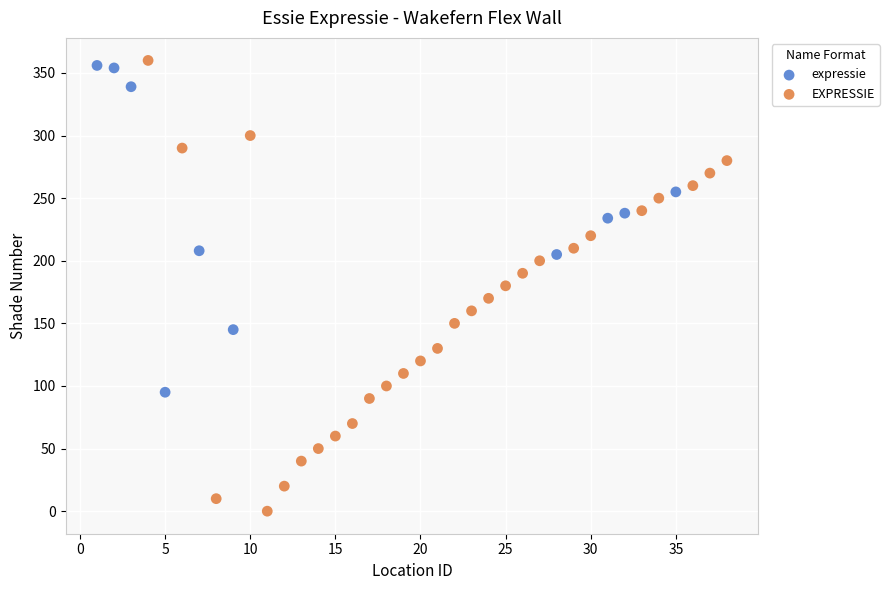

Which series contains the highest Y value?

EXPRESSIE